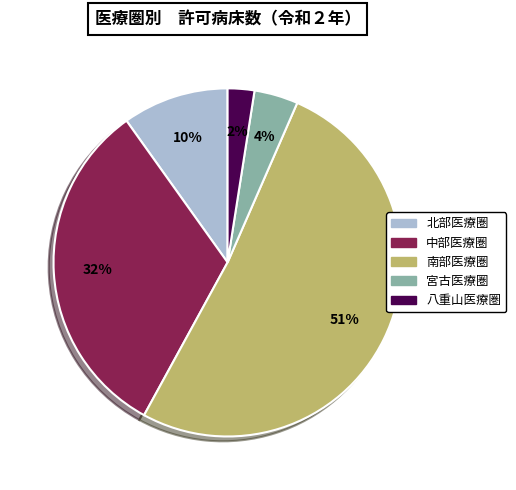

The 八重山医療圏 slice represents 16% of the pie. True or false?

False